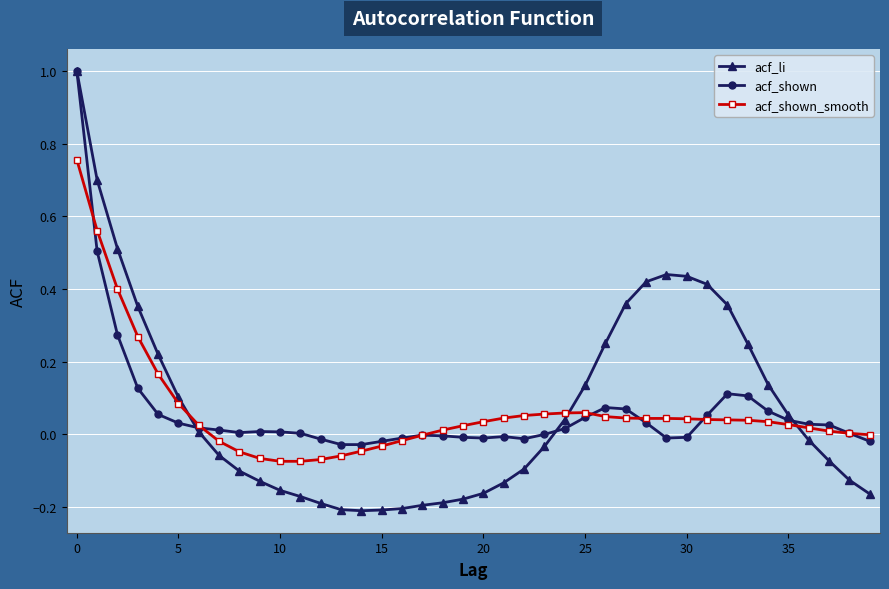

What is the sum of all acf_li values?

3.2